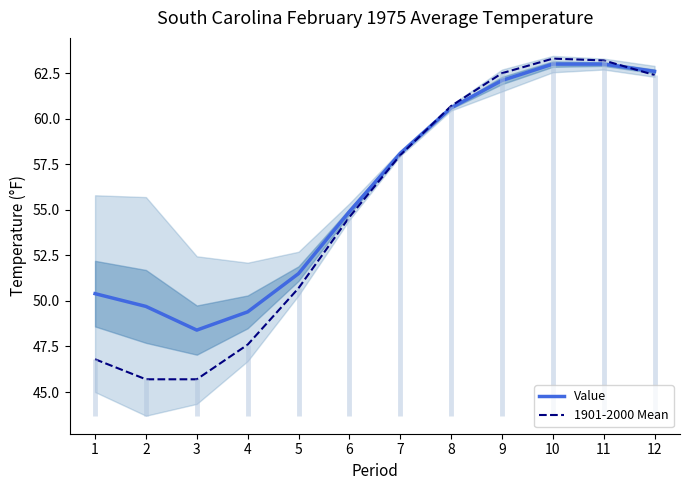

Between 9 and 11, which is larger?

11